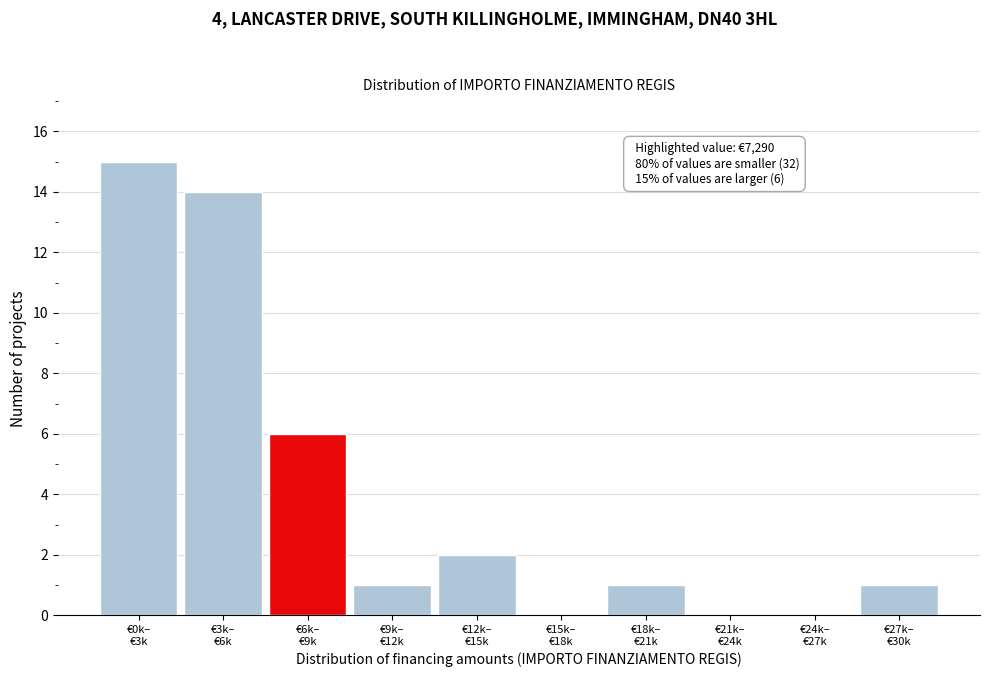

What is the greatest value displayed?

15